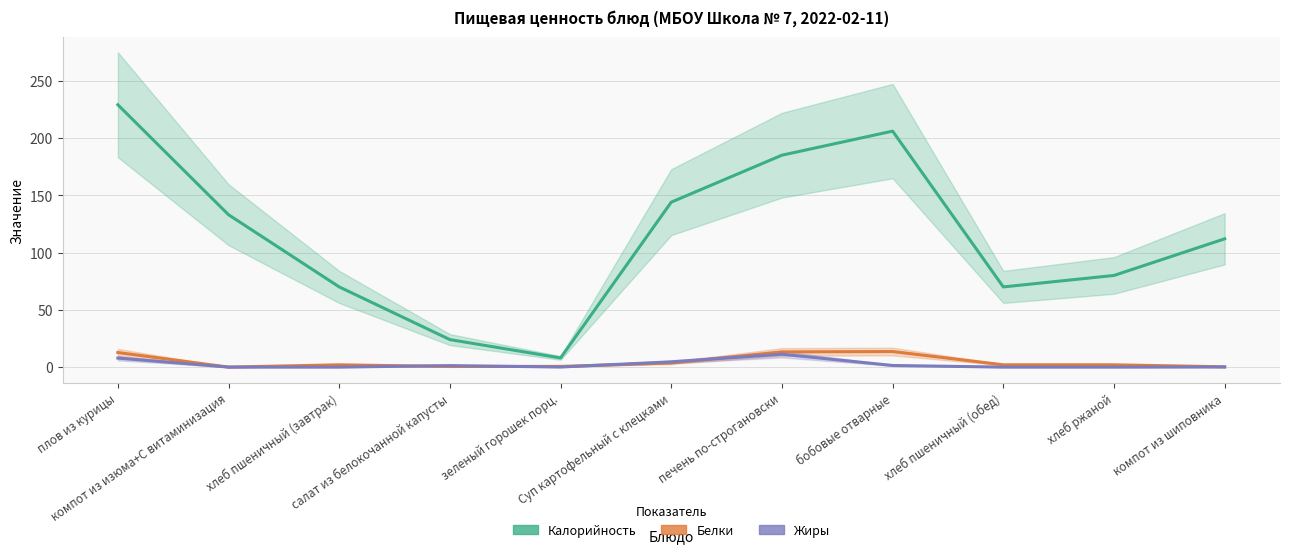

What is the label of the 1st point from the right?

компот из шиповника